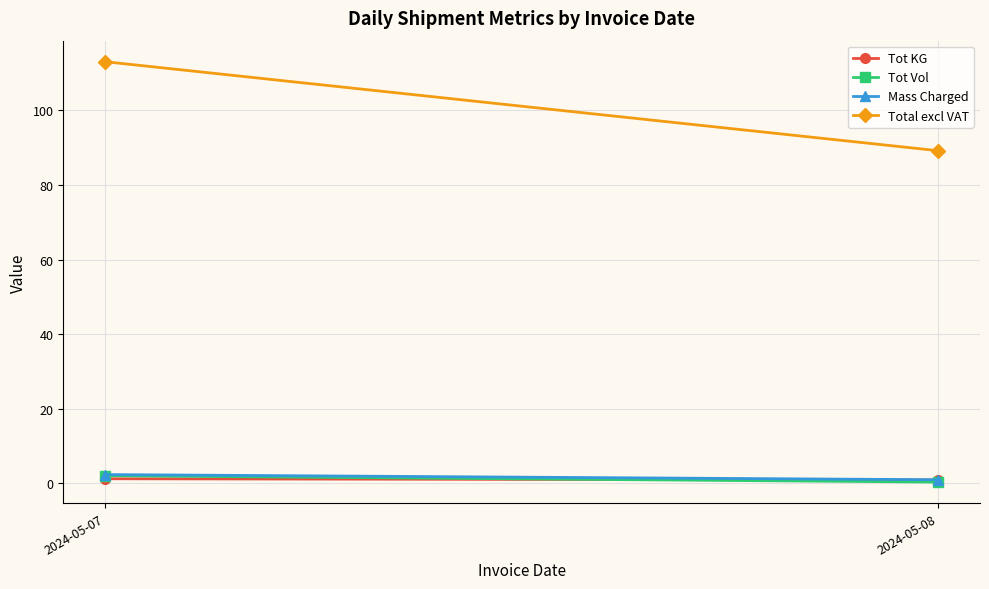

What is the total value across all series at 2024-05-08?

91.4